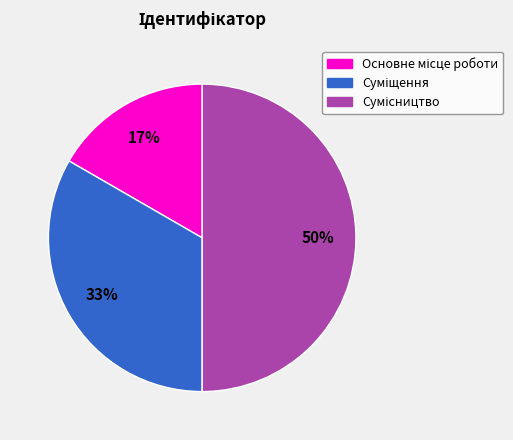

To the nearest percent, what is the average slice percentage?

33%